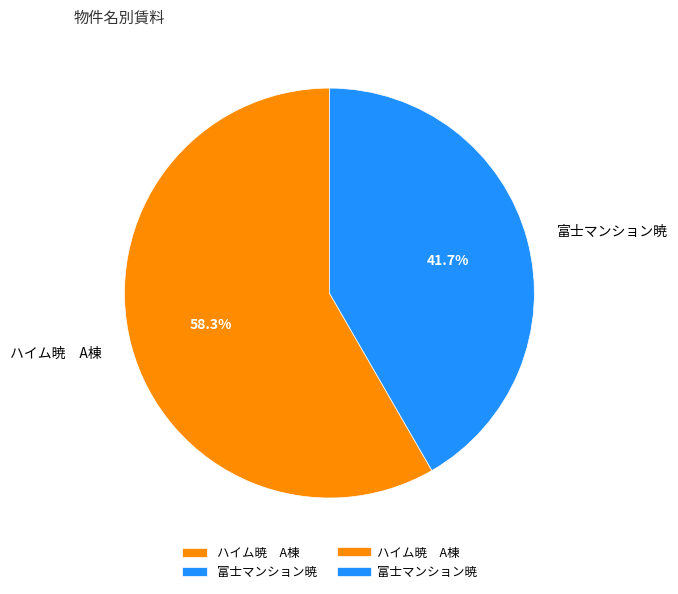

Rank the categories by value from lowest to highest.

富士マンション暁, ハイム暁 A棟